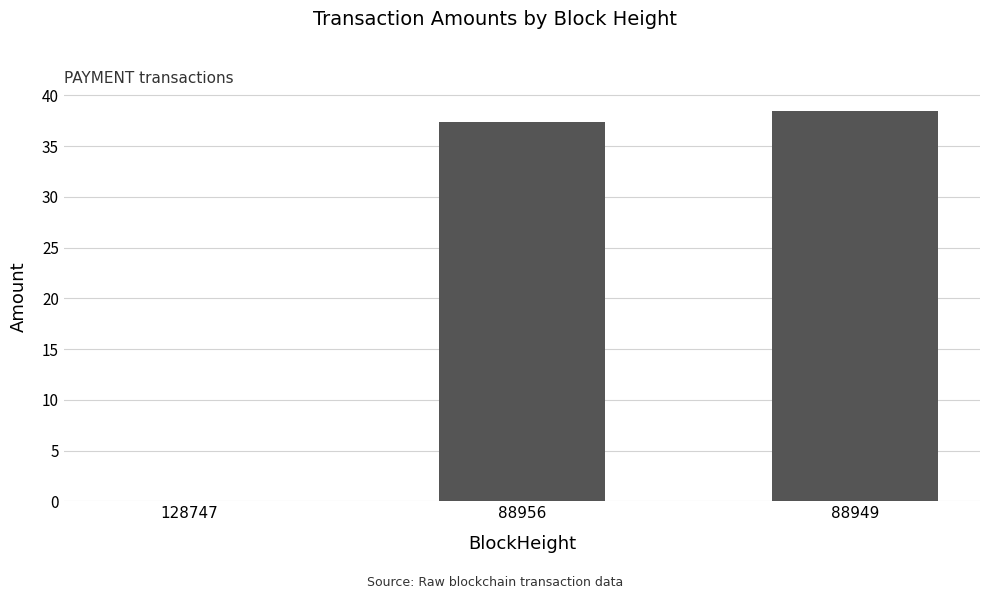

At which label is the value closest to 19?

88956